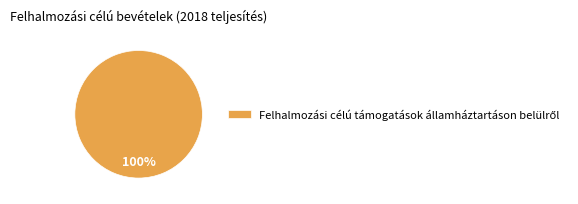

Is there any slice that represents more than half of the pie?

Yes